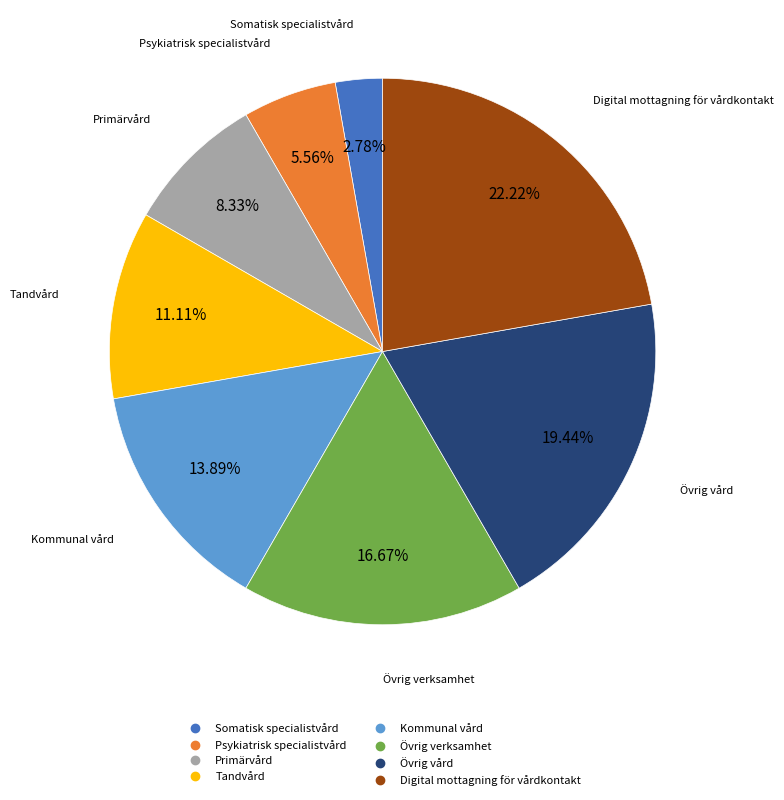

Rank the categories by value from highest to lowest.

Digital mottagning för vårdkontakt, Övrig vård, Övrig verksamhet, Kommunal vård, Tandvård, Primärvård, Psykiatrisk specialistvård, Somatisk specialistvård